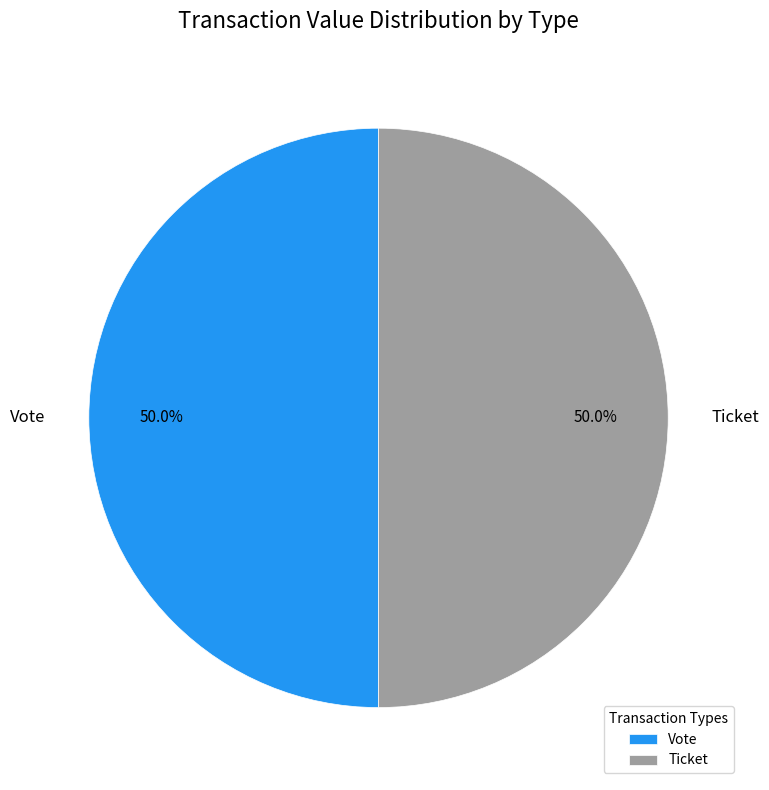

Approximately how many times larger is the value at Vote compared to Ticket?

1.0